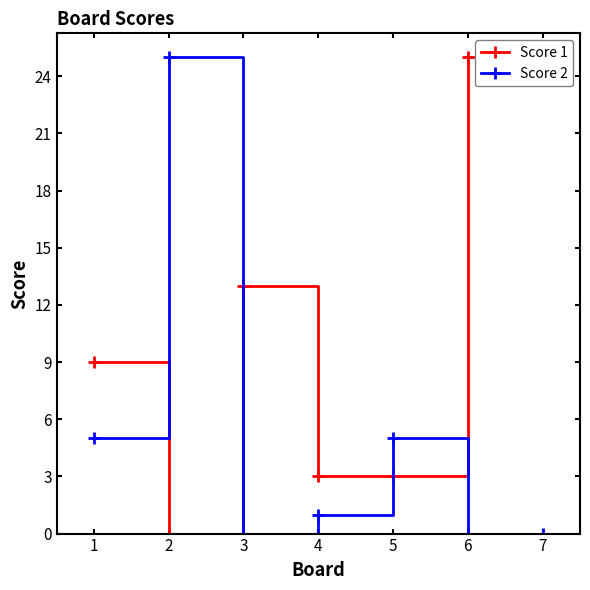

How many positive values does the Score 1 series have?

6